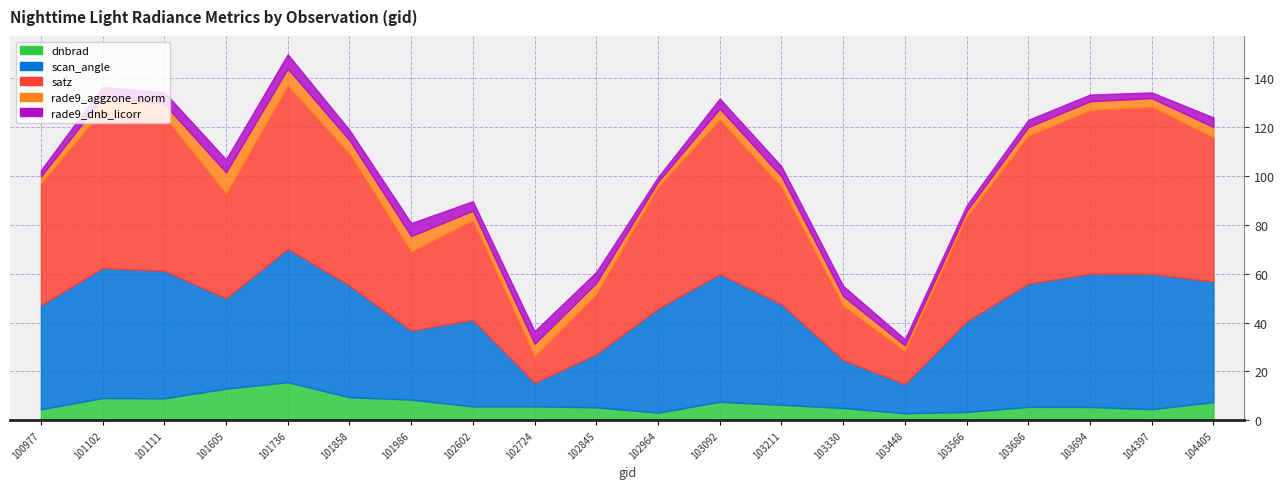

What is the average value of the dnbrad series?

6.9